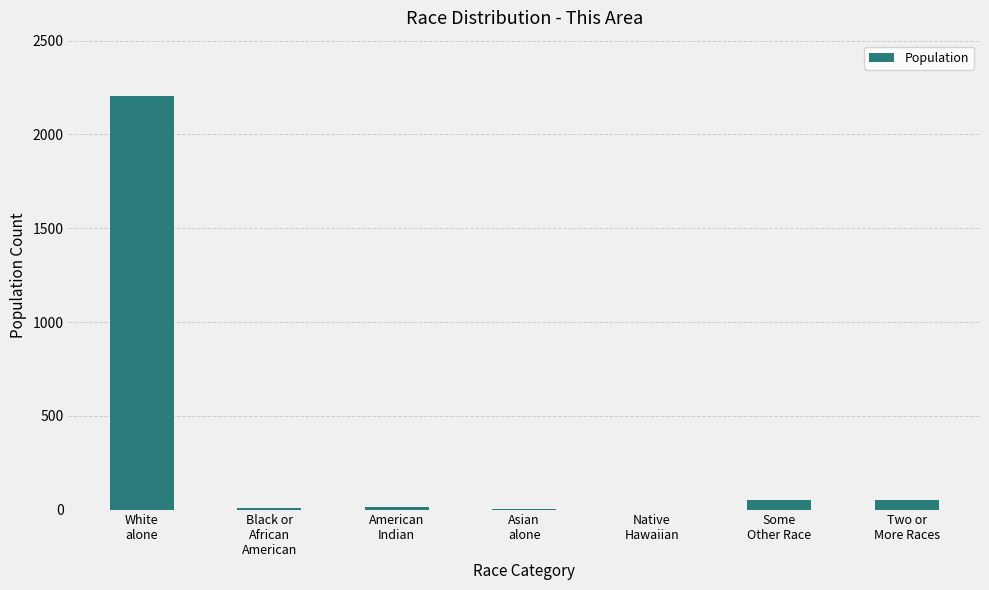

Are the bars horizontal?

No